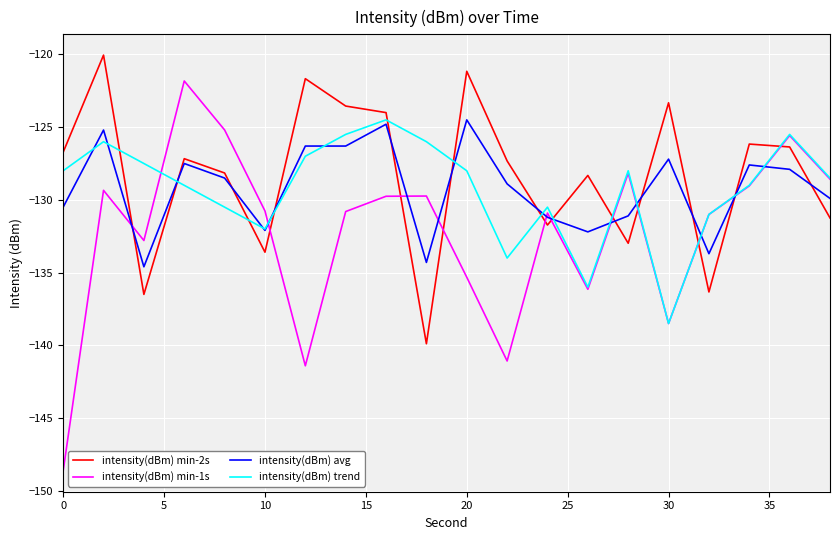

What is the smallest value displayed?

-148.6